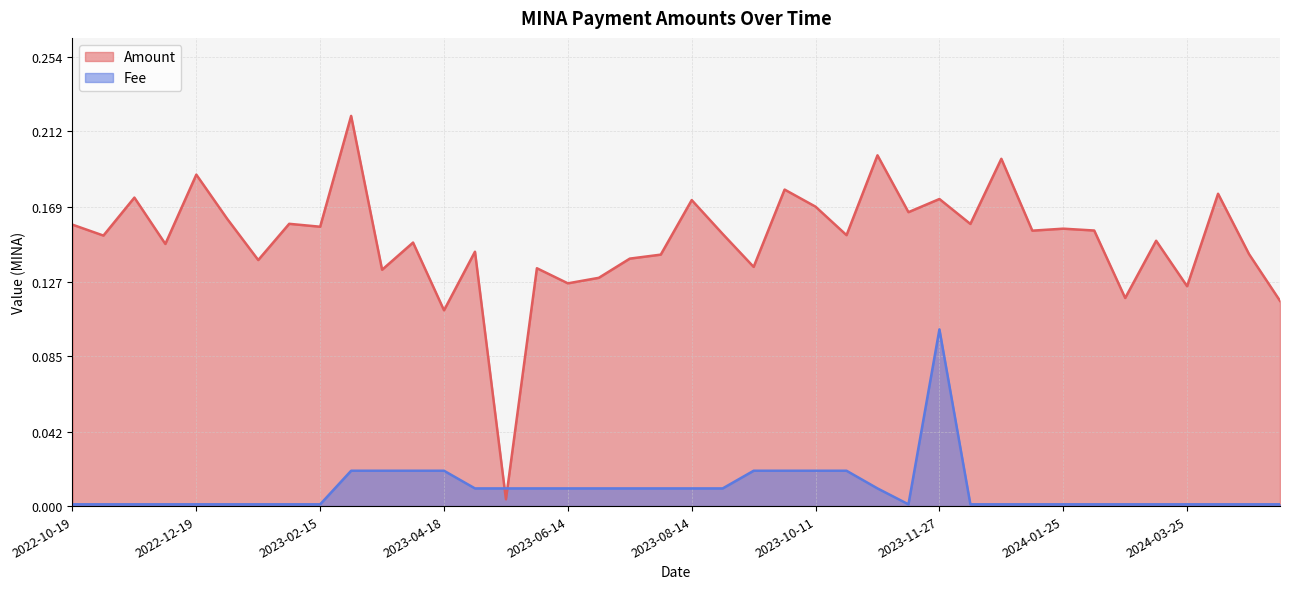

Which category has the highest value in the Fee series?

2023-11-27